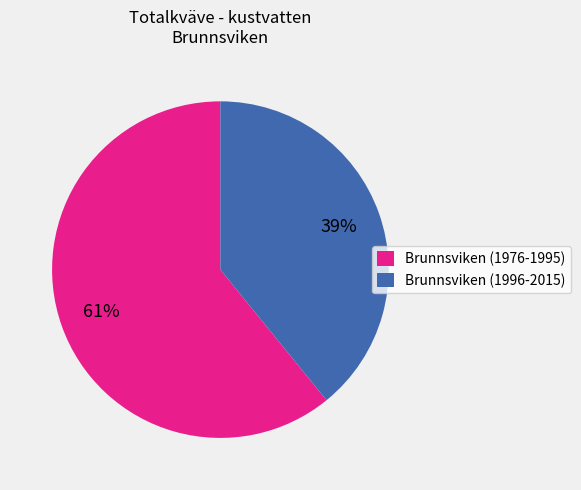

How many slices are in this pie chart?

2